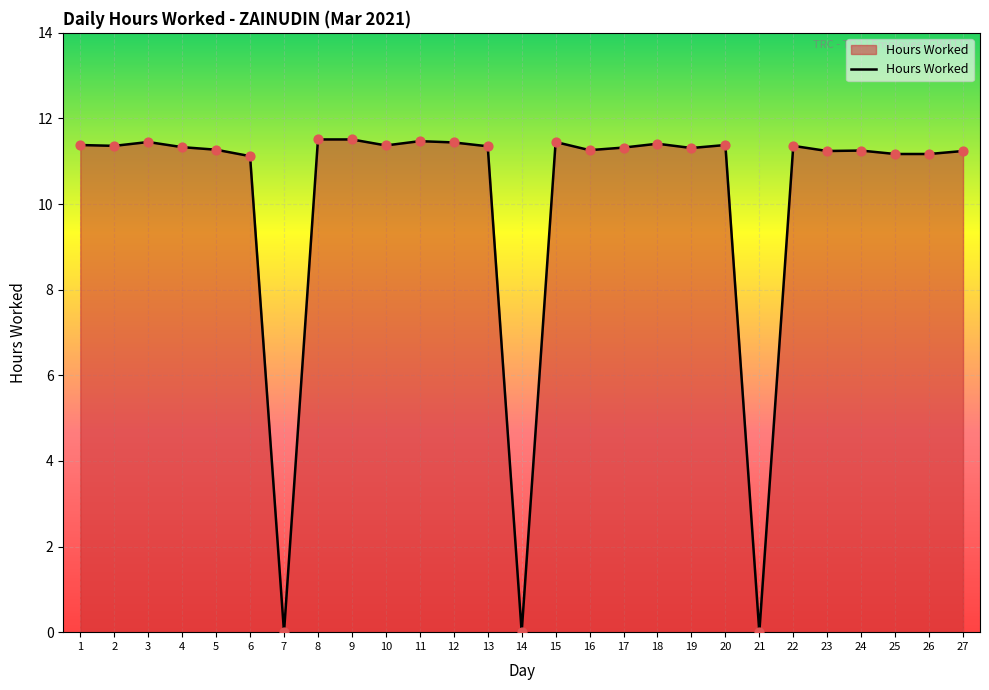

Approximately how many times larger is the value at 16 compared to 8?

1.0